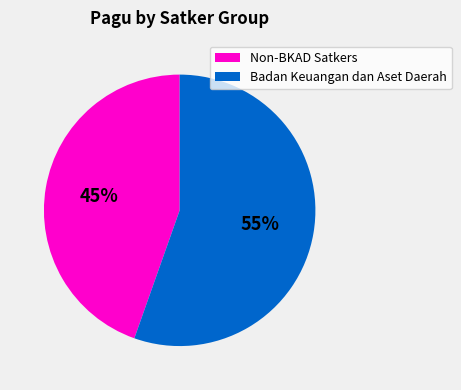

Is there any slice that represents more than half of the pie?

Yes